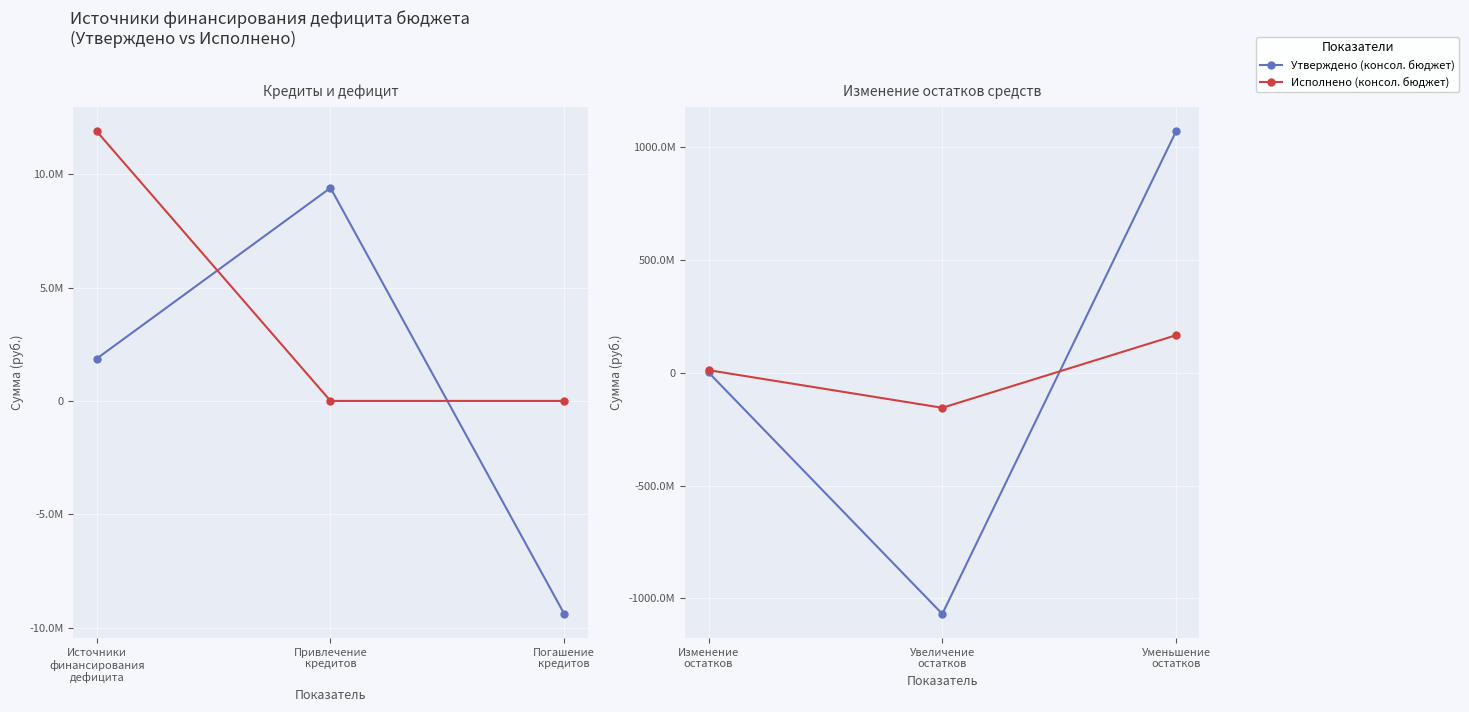

How many series are shown in this chart?

2